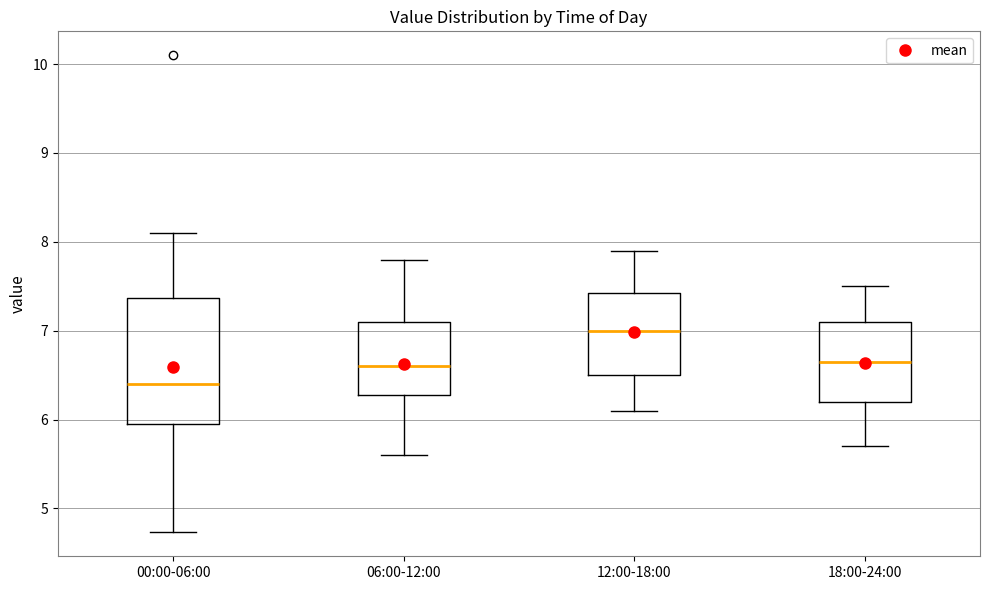

Which box has the highest median line?

12:00-18:00